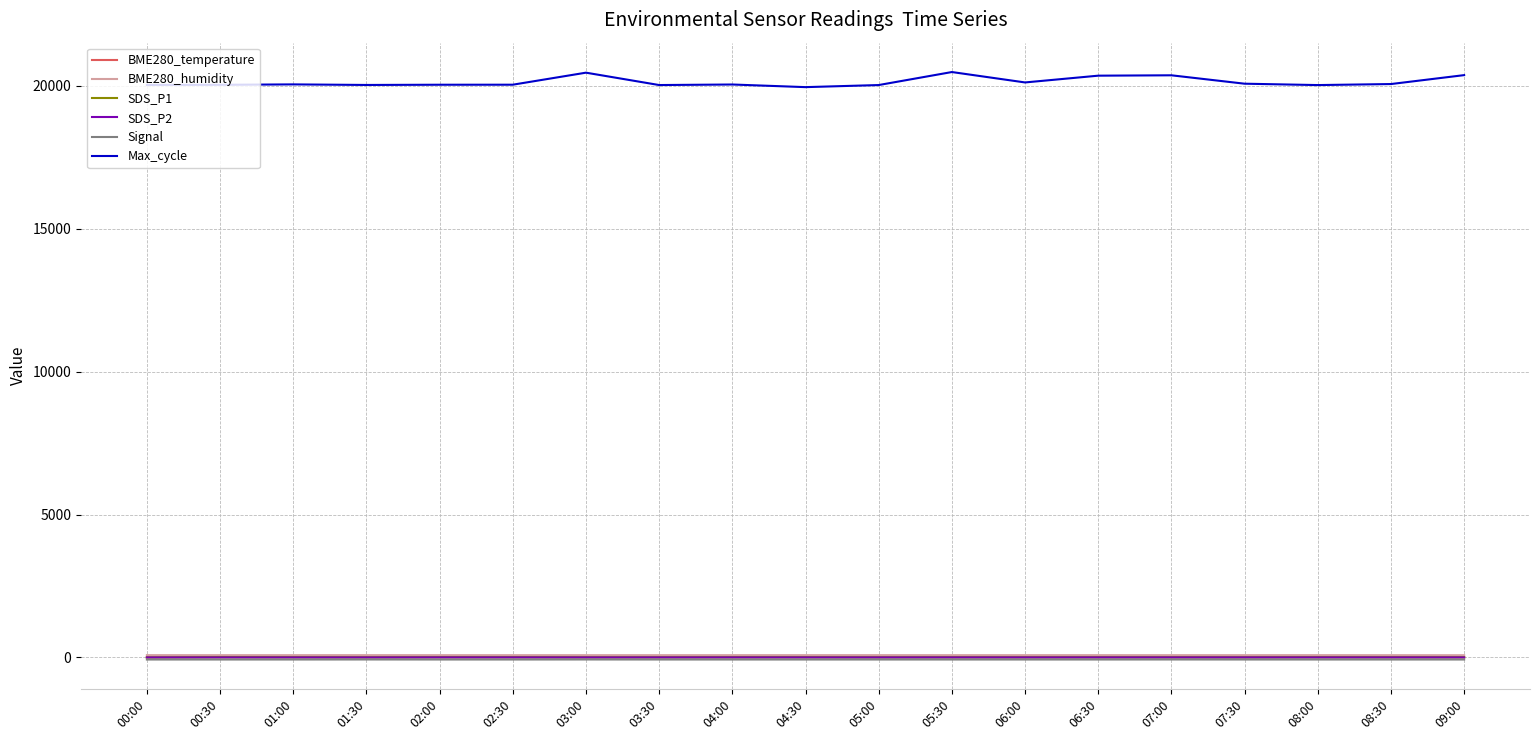

What is the average value of the SDS_P1 series?

10.0